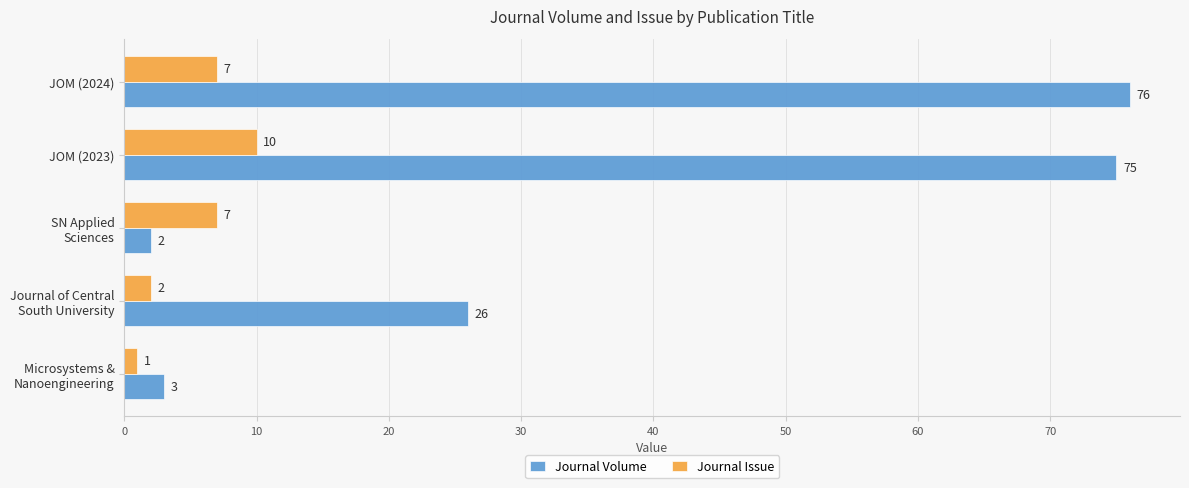

List the series in order of their peak value, highest first.

Journal Volume, Journal Issue